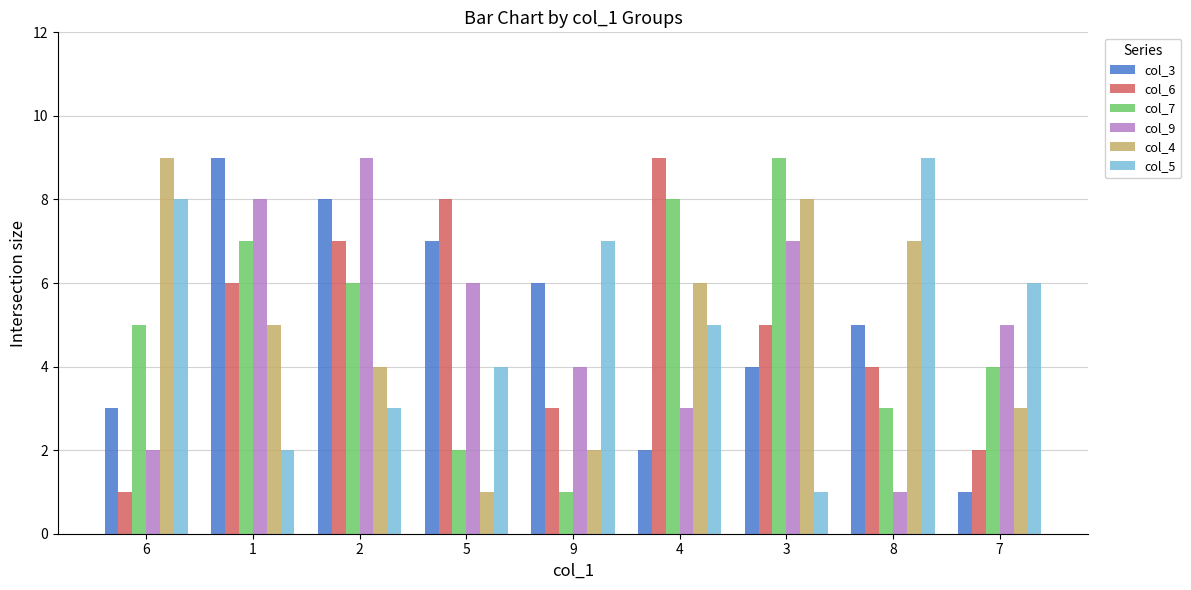

Is it true that col_9 equals 2 at 7?

False